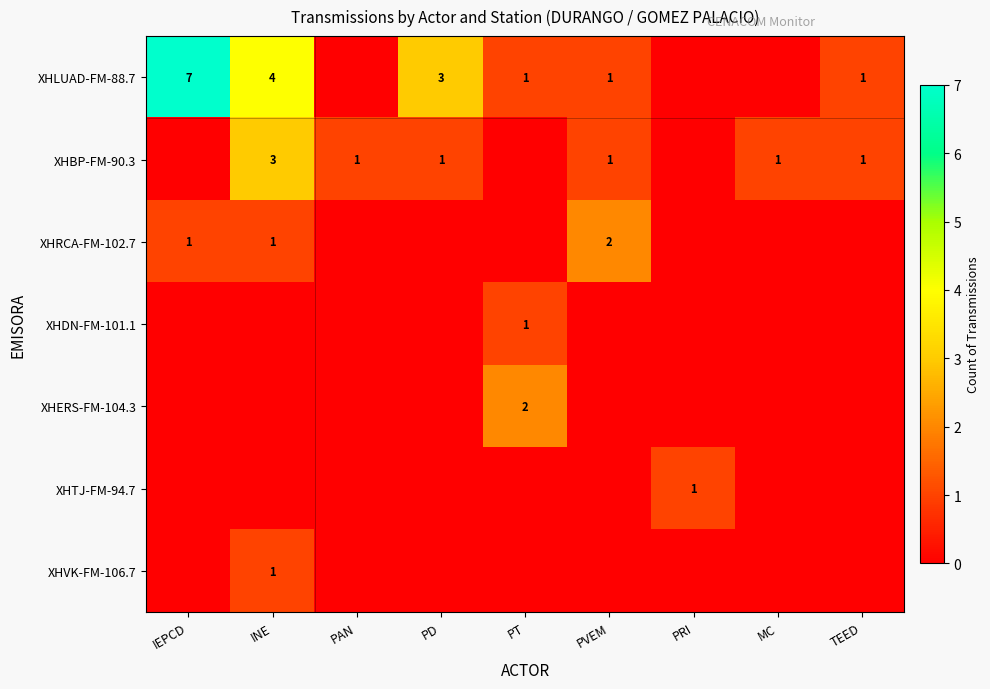

At which category does the chart reach its peak across all series?

IEPCD